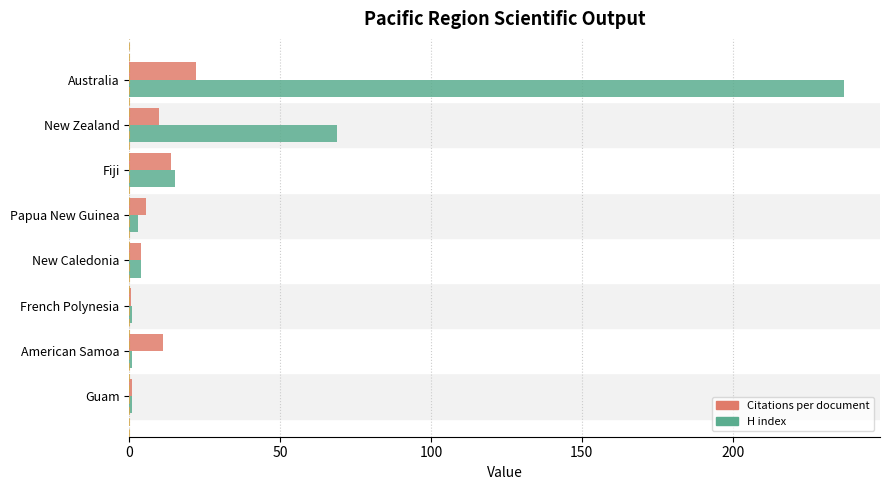

What is the sum of all H index values?

331.0